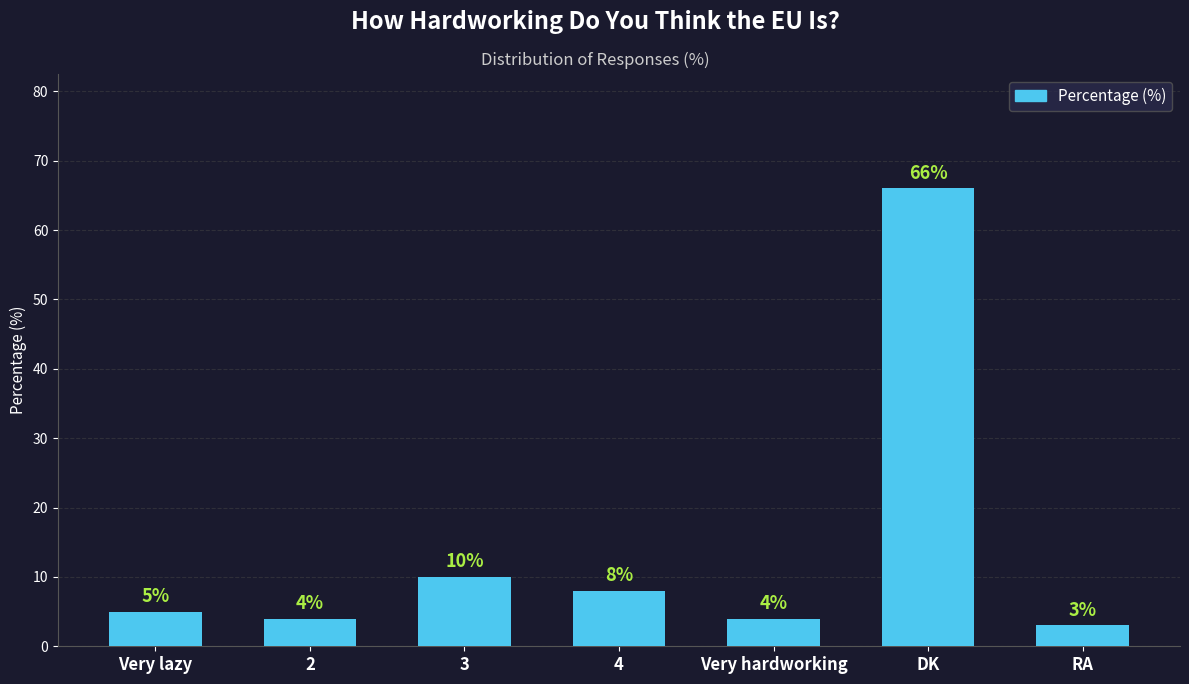

What is the sum of the values at 2 and 3?

14